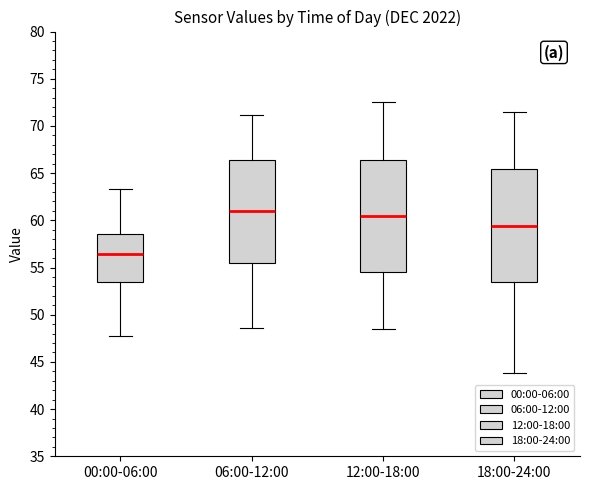

Which box has the highest median line?

06:00-12:00